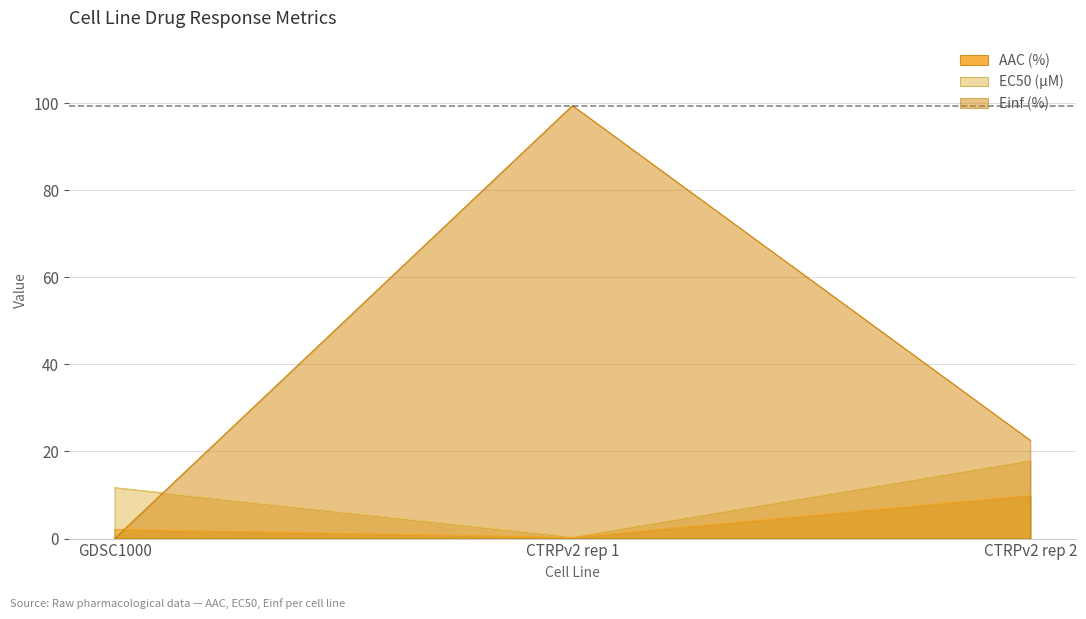

What is the value of the EC50 (µM) point at the 2nd from the left?

0.4